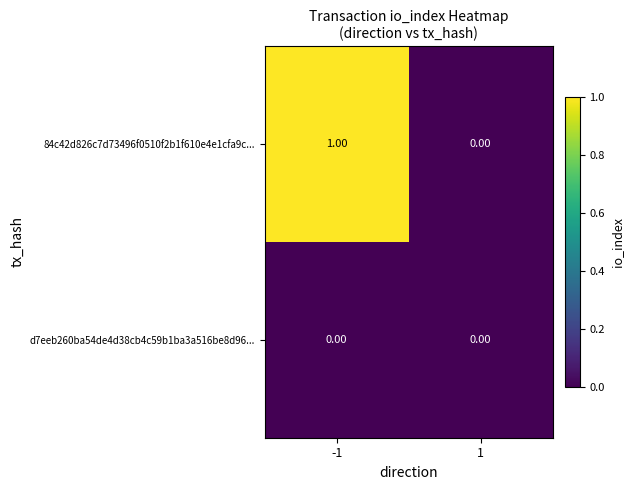

Which series changed the most between -1 and 1?

84c42d826c7d73496f0510f2b1f610e4e1cfa9c...